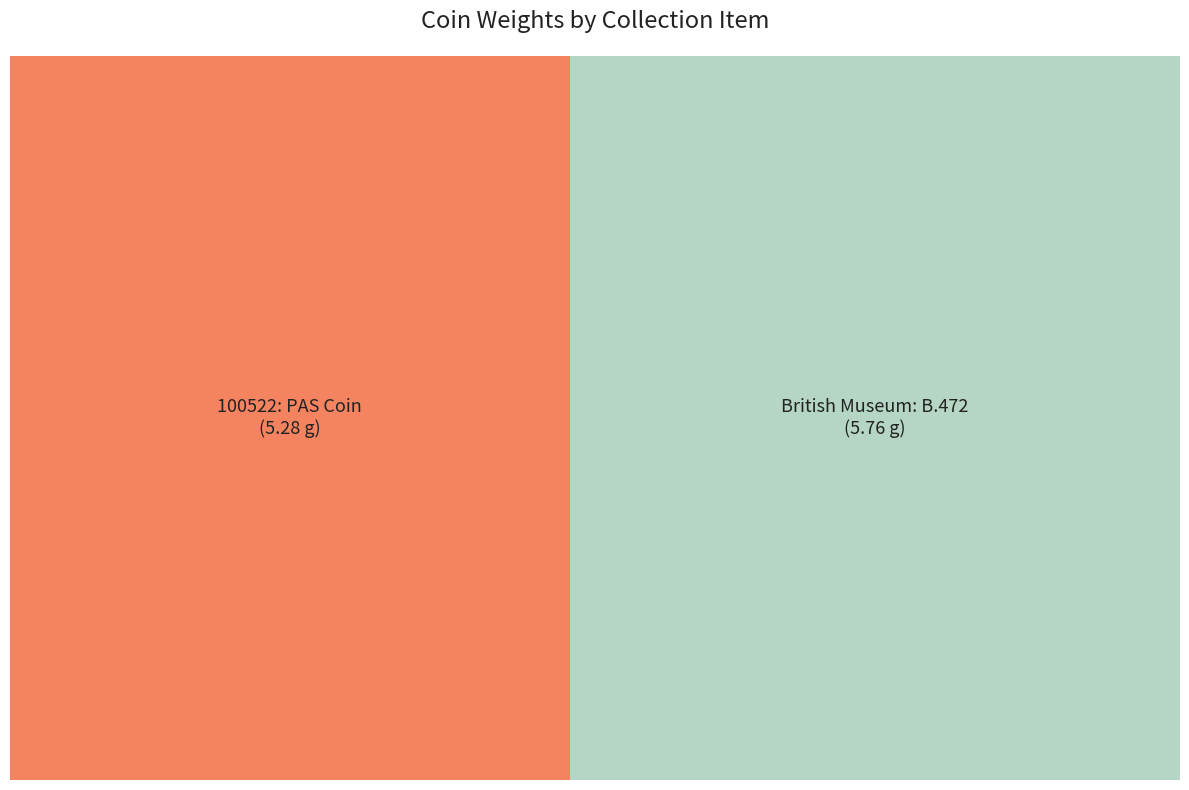

How many slices are in this pie chart?

2